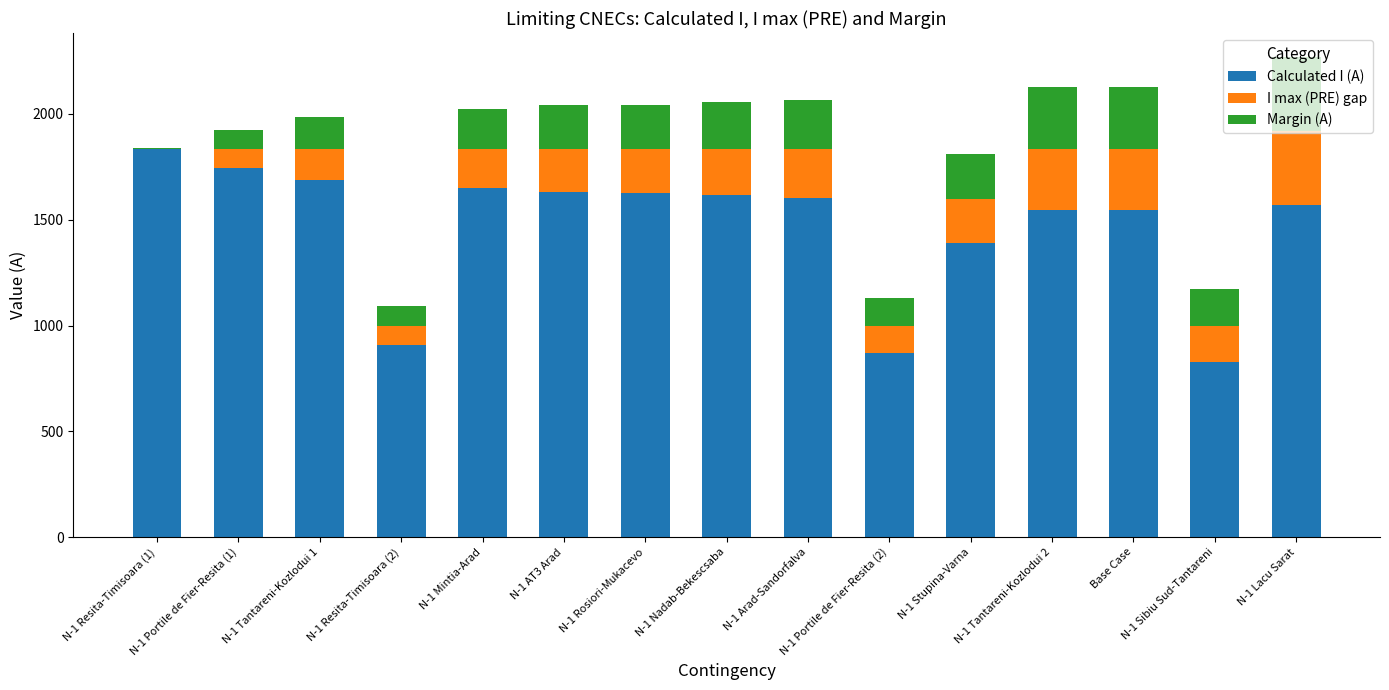

True or false: Margin (A) has a value of 2 at N-1 Resita-Timisoara (1).

True